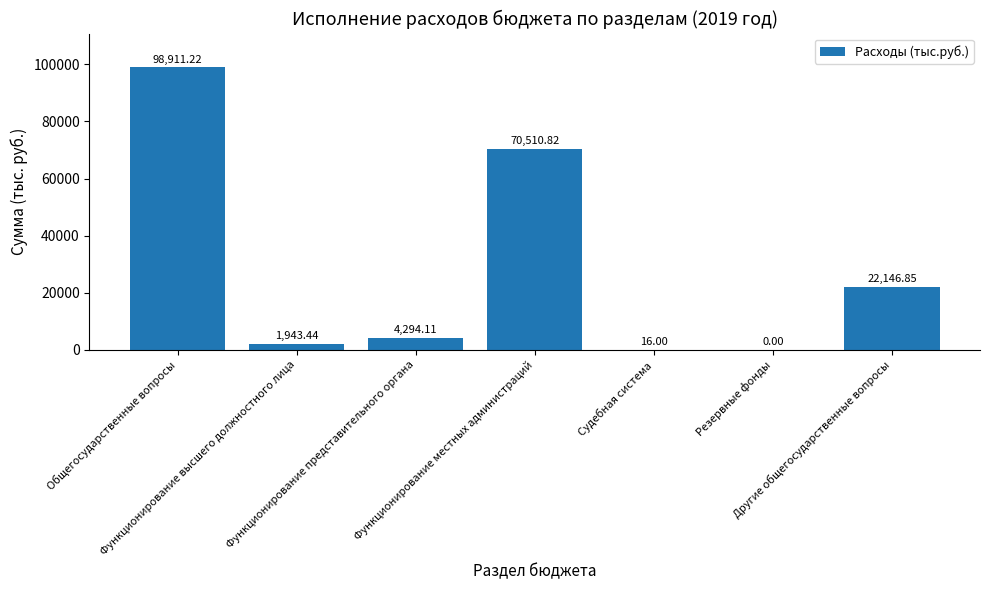

Count the number of categories in the chart.

7